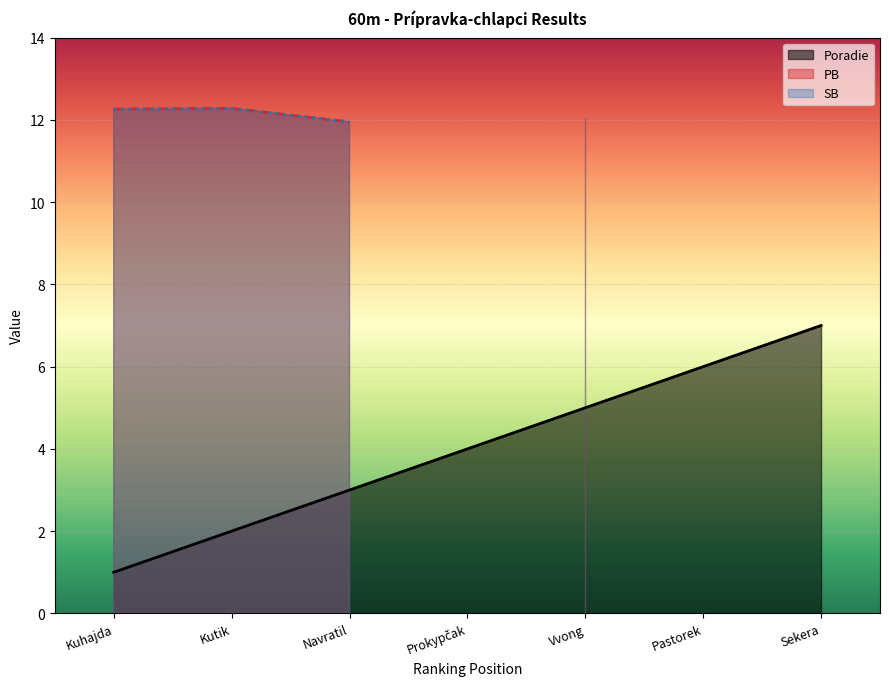

What is the approximate value of Poradie at Sekera?

7